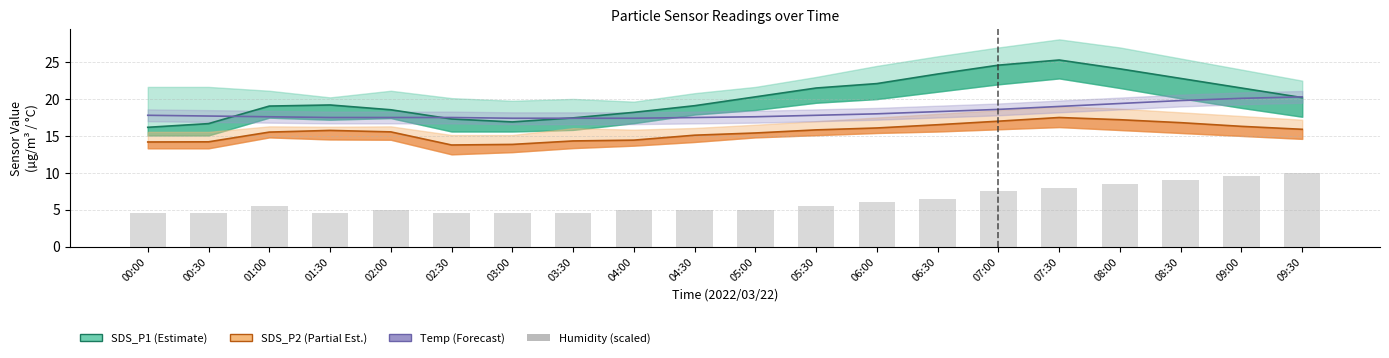

The value of Temp (Forecast) at 03:30 is 29.1. True or false?

False